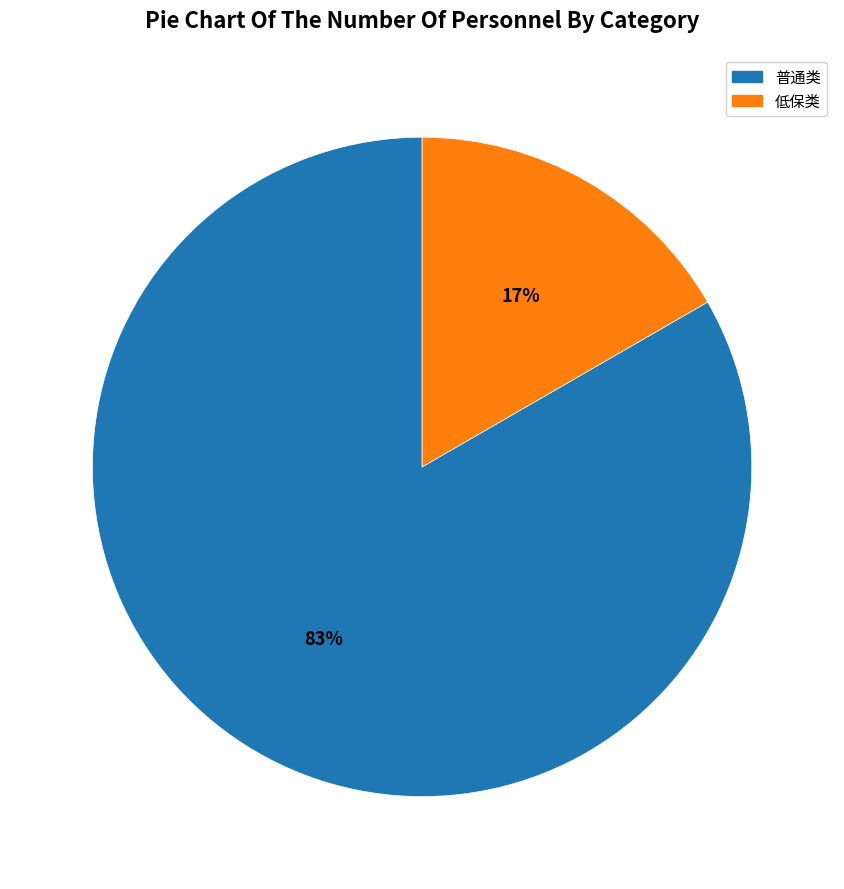

Which slice represents more than half of the pie?

普通类